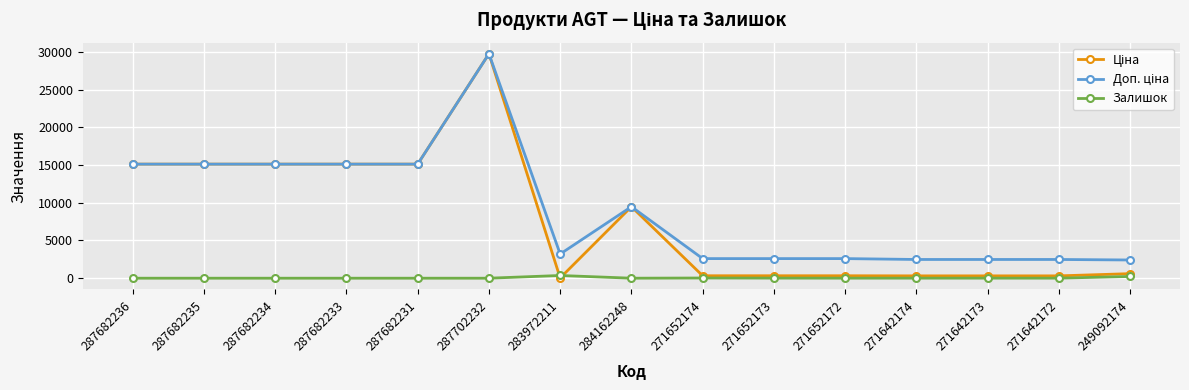

What is the total value across all series at 284162248?

18960.1